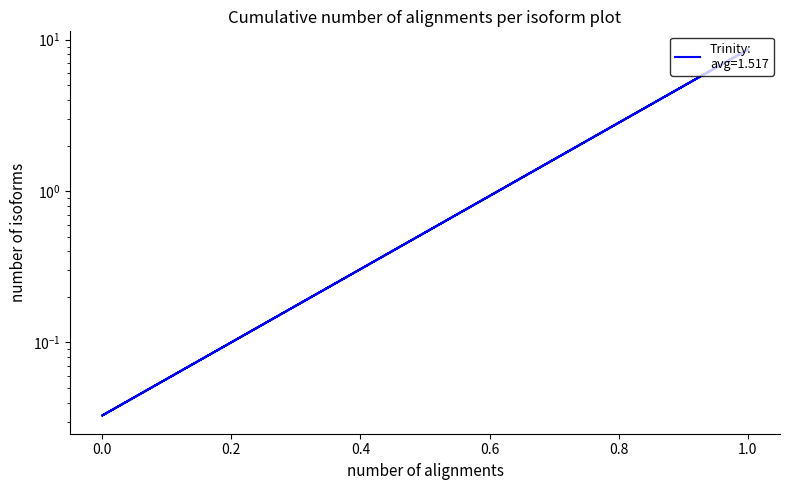

Does the chart have visible grid lines?

No